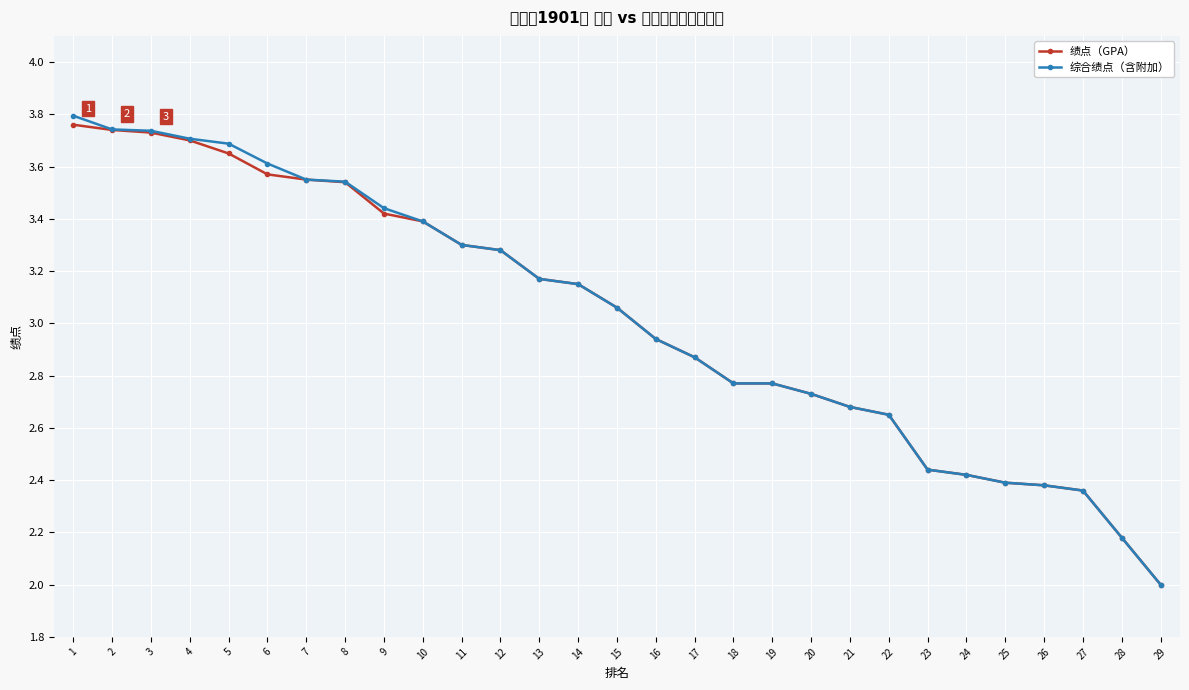

What are all the series names shown in the legend?

绩点（GPA）, 综合绩点（含附加）